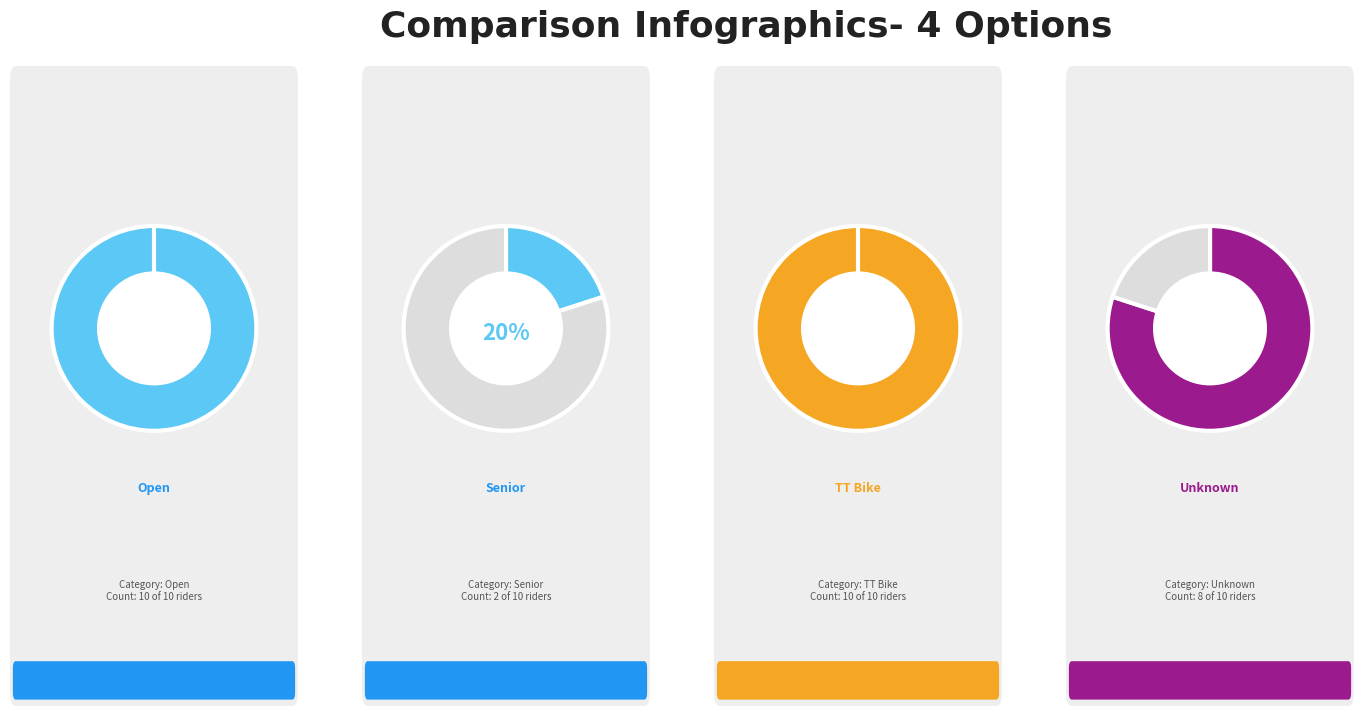

Approximately how many times larger is the value at Unknown compared to Senior?

4.0